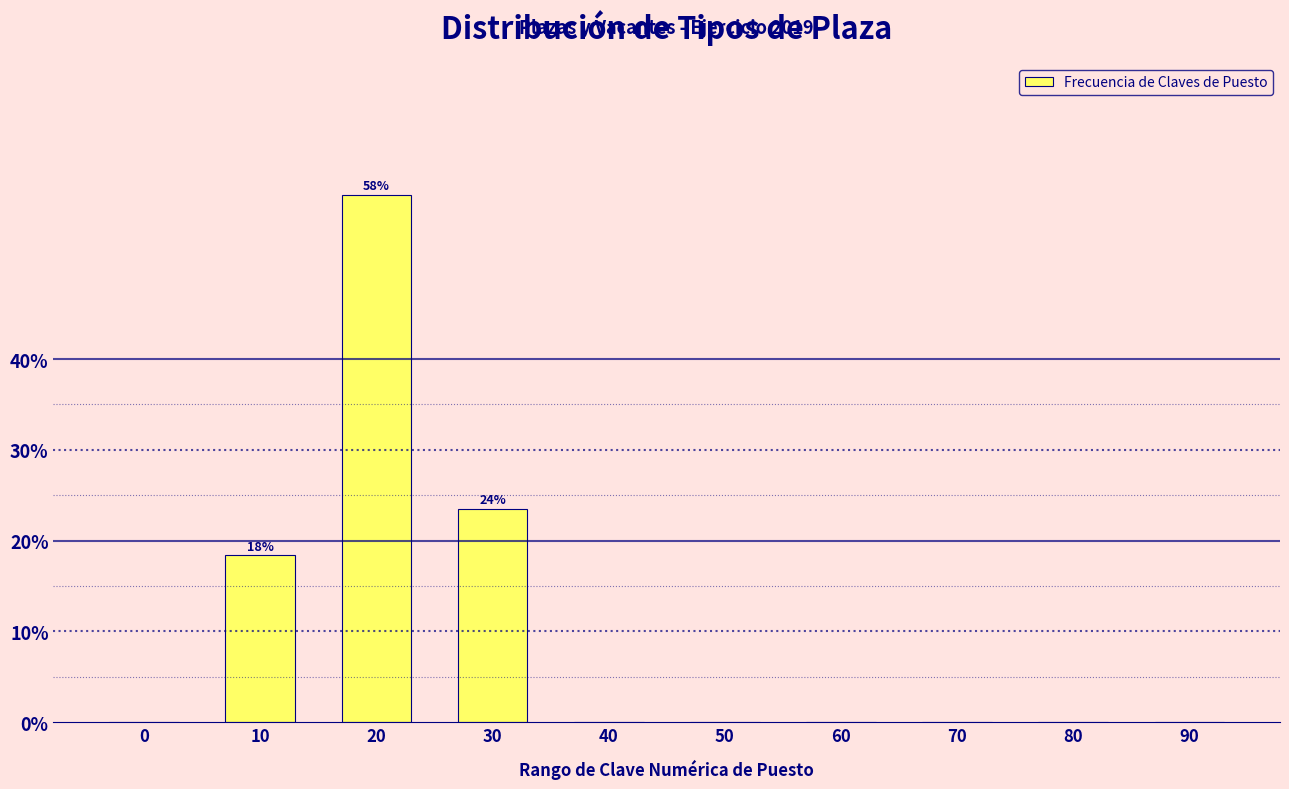

Reading left to right, what are all the values shown in this chart?

0=0.0	10=18.4	20=58.1	30=23.5	40=0.0	50=0.0	60=0.0	70=0.0	80=0.0	90=0.0